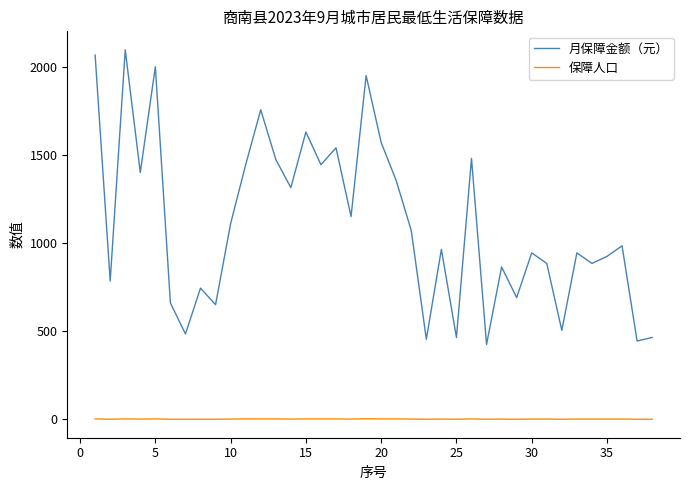

Which series has the widest spread of values?

月保障金额（元）